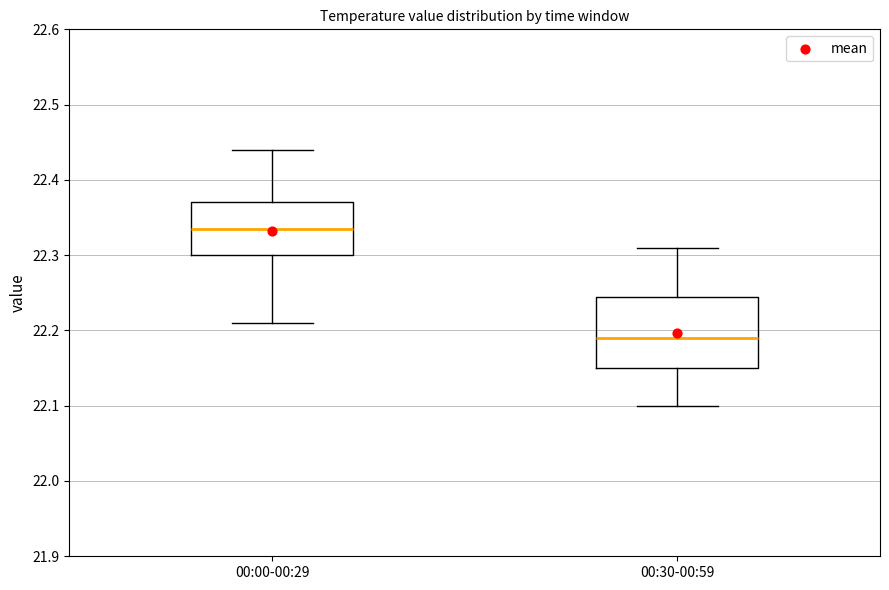

Reading left to right, read every box against the y-axis: the position of its median line, the range the box covers, and the ends of its whiskers. The values are not printed on the chart, so give them approximately, as read against the axis.

00:00-00:29: median 22.34, box 22.30 to 22.37, whiskers 22.21 to 22.44
00:30-00:59: median 22.19, box 22.15 to 22.25, whiskers 22.10 to 22.31